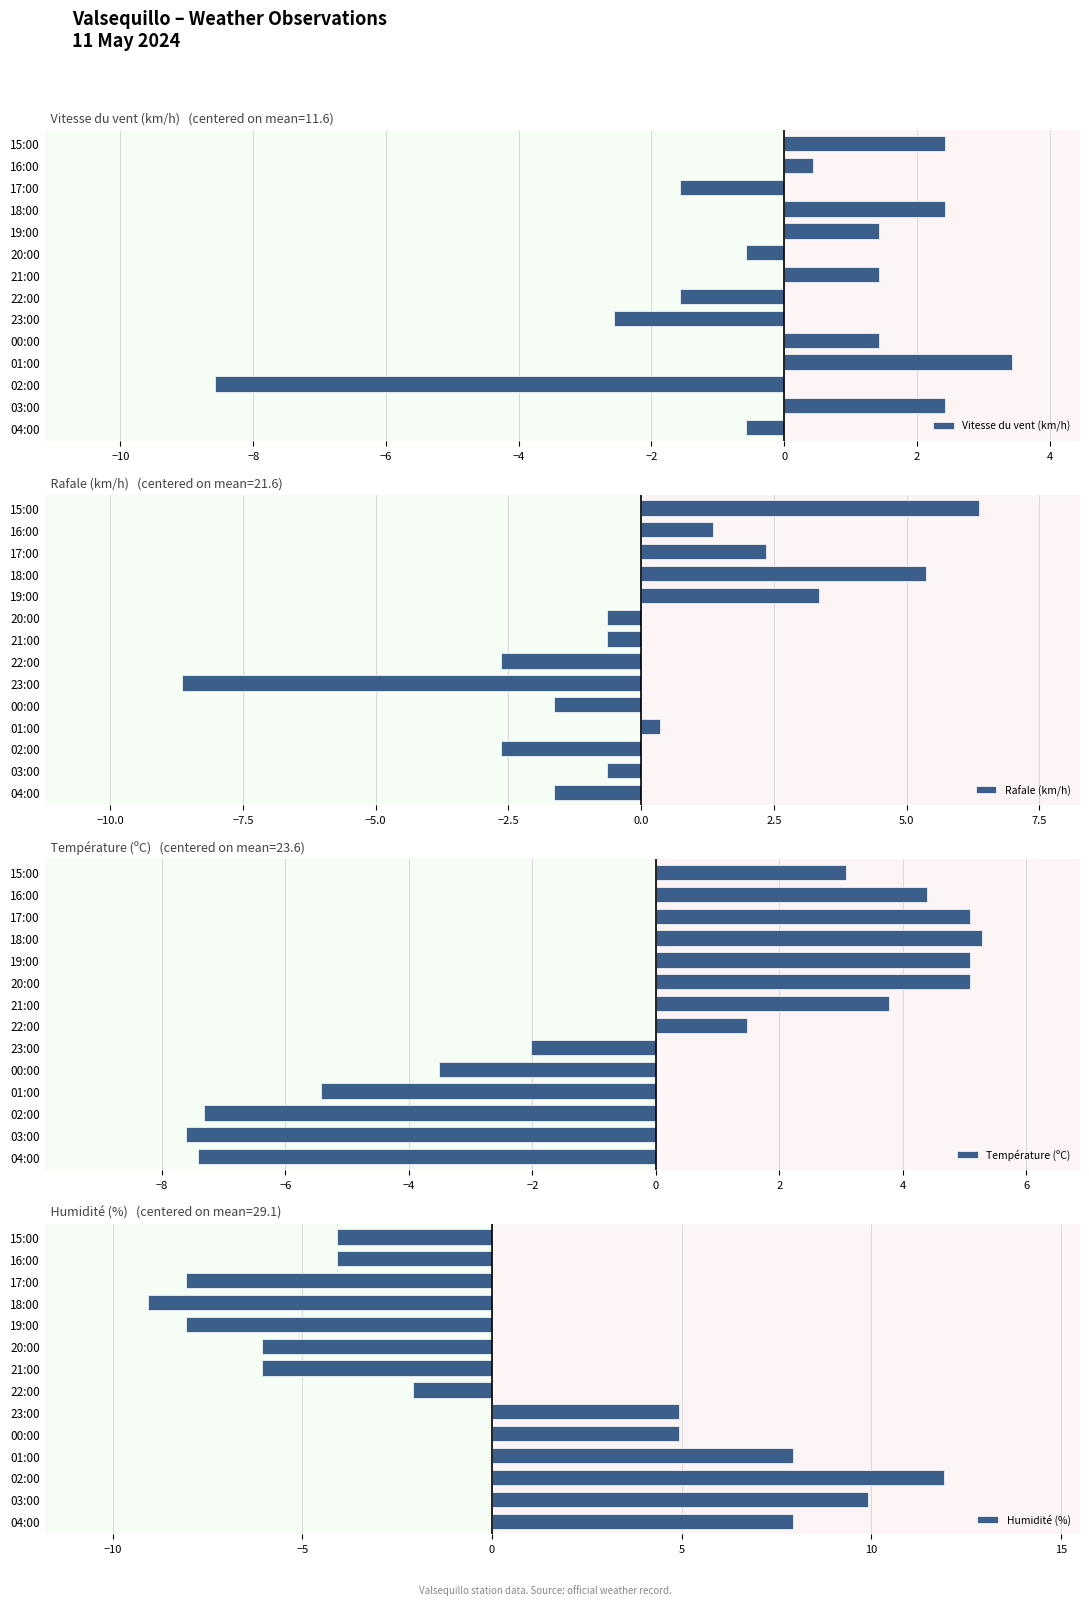

The Vitesse du vent (km/h) series shows 2.1 at 21:00. True or false?

False